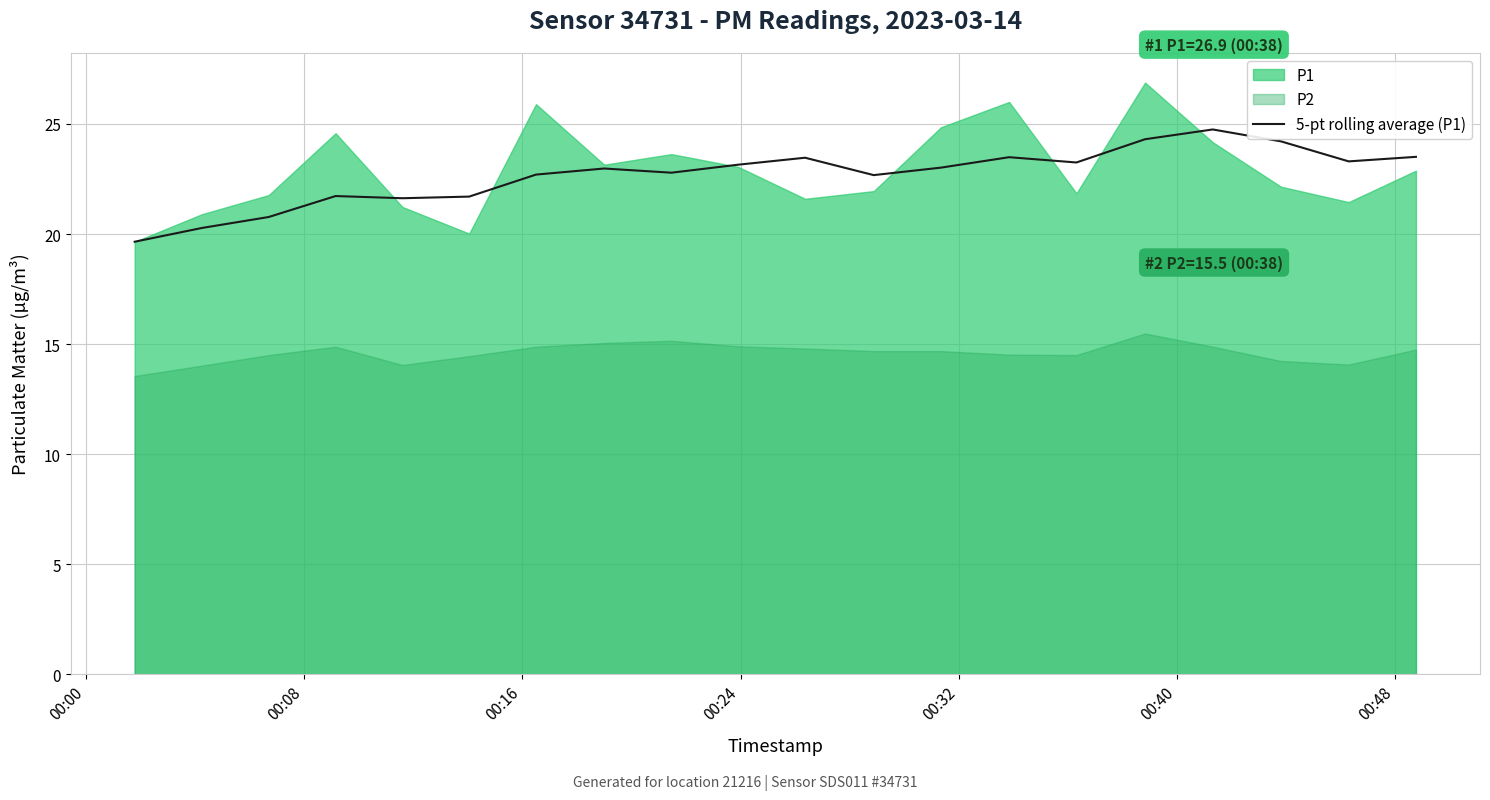

What is the maximum value for 5-pt rolling average (P1)?

24.8